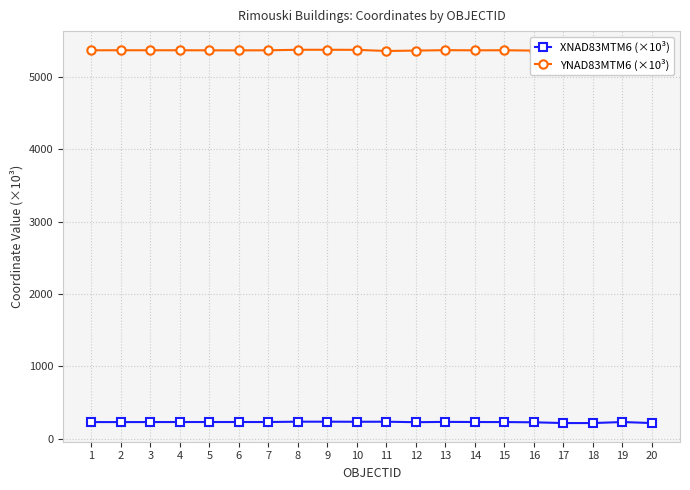

What is the difference between the maximum and second lowest values in the XNAD83MTM6 (×10³) series?

19.0